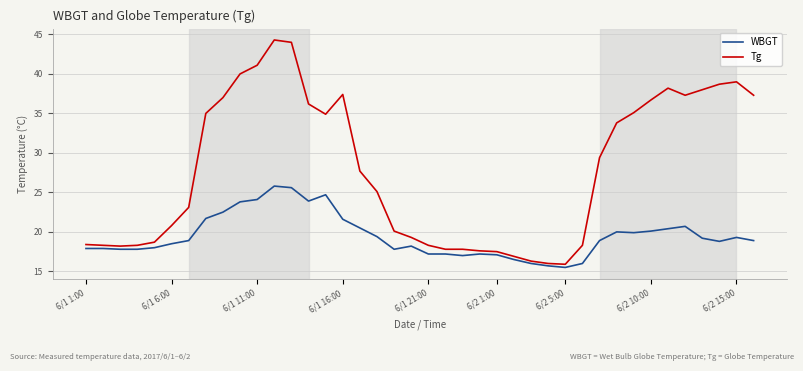

Which series has the largest total across all categories?

Tg